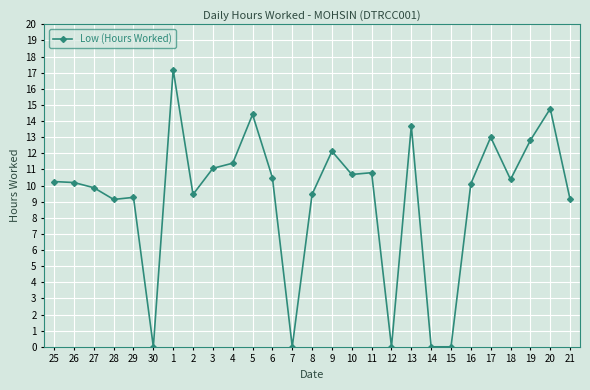

What is the change in value from 27 to 5?

+4.5